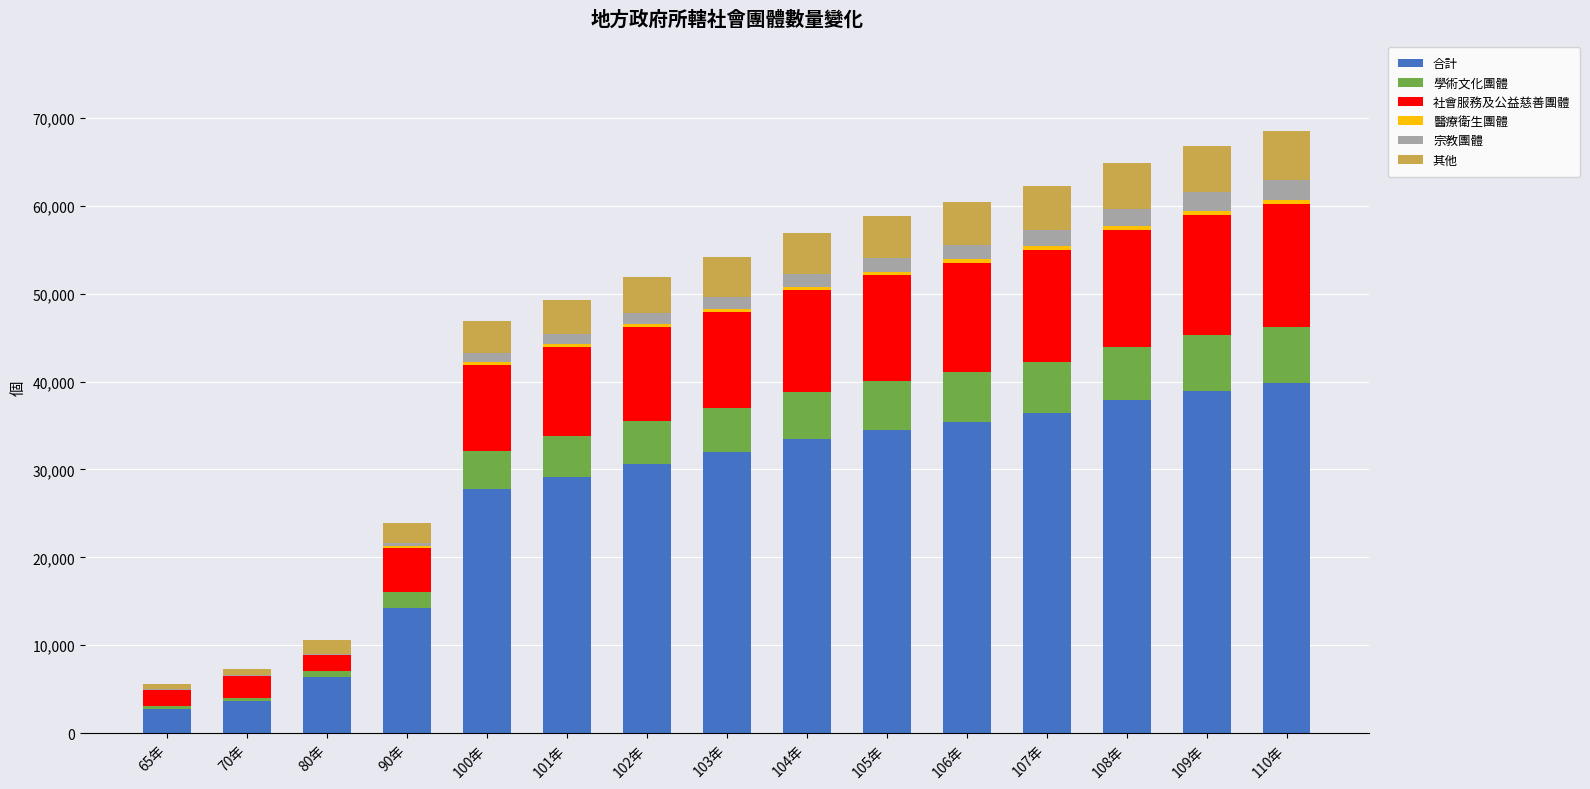

Are the bars grouped side by side (vs. stacked)?

No